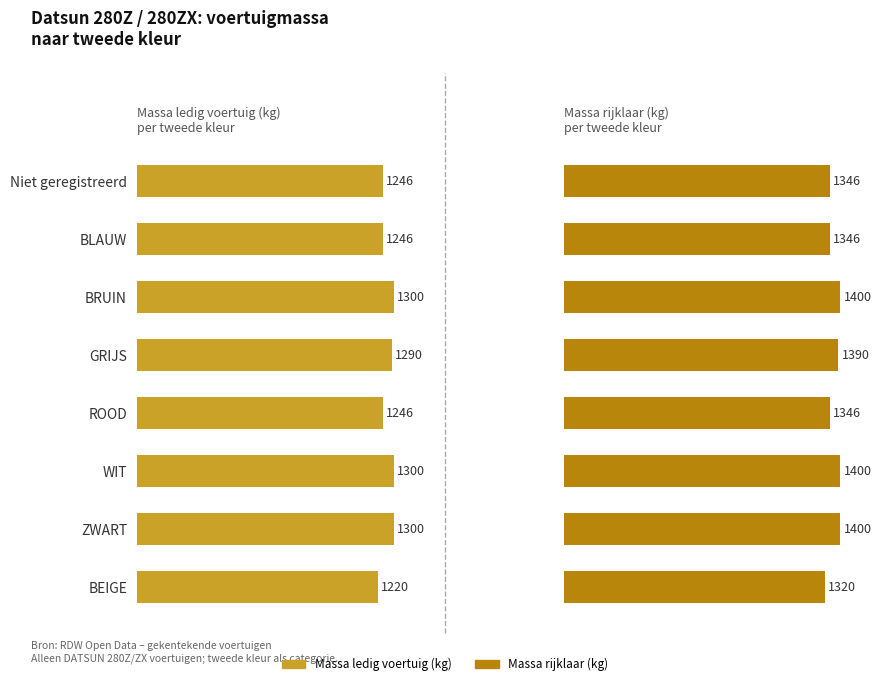

What is the greatest value displayed?

1400